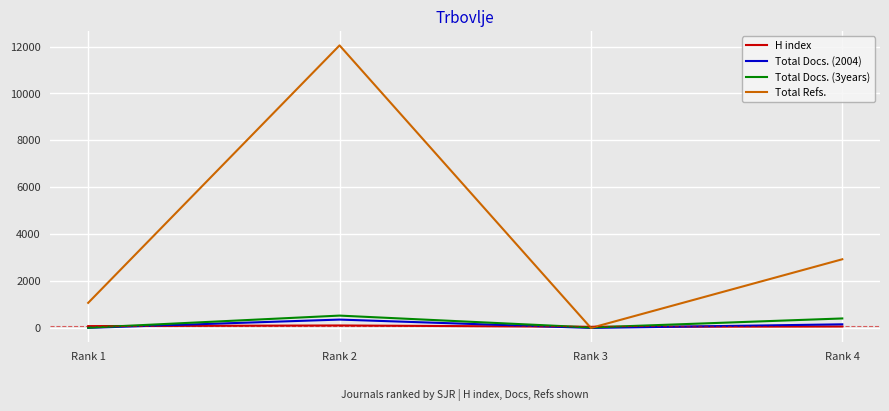

How many lines are shown in the chart?

4